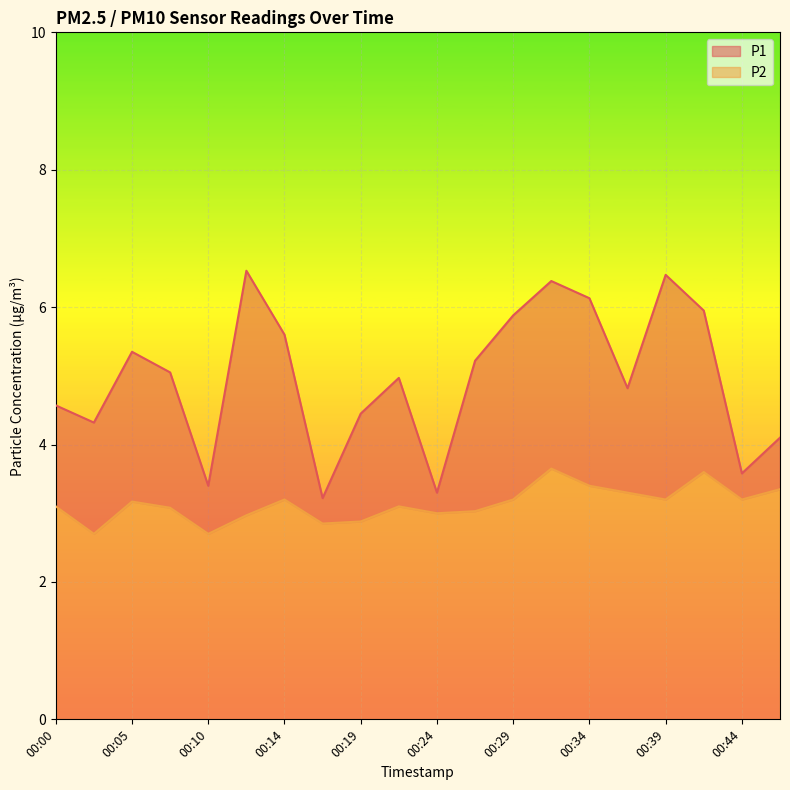

Reading left to right, list all the values displayed in this chart.

P1: 00:00=4.6	00:02=4.3	00:05=5.3	00:07=5.0	00:10=3.4	00:12=6.5	00:14=5.6	00:17=3.2	00:19=4.5	00:22=5.0	00:24=3.3	00:27=5.2	00:29=5.9	00:31=6.4	00:34=6.1	00:36=4.8	00:39=6.5	00:41=6.0	00:44=3.6	00:46=4.1
P2: 00:00=3.1	00:02=2.7	00:05=3.2	00:07=3.1	00:10=2.7	00:12=3.0	00:14=3.2	00:17=2.9	00:19=2.9	00:22=3.1	00:24=3.0	00:27=3.0	00:29=3.2	00:31=3.6	00:34=3.4	00:36=3.3	00:39=3.2	00:41=3.6	00:44=3.2	00:46=3.4